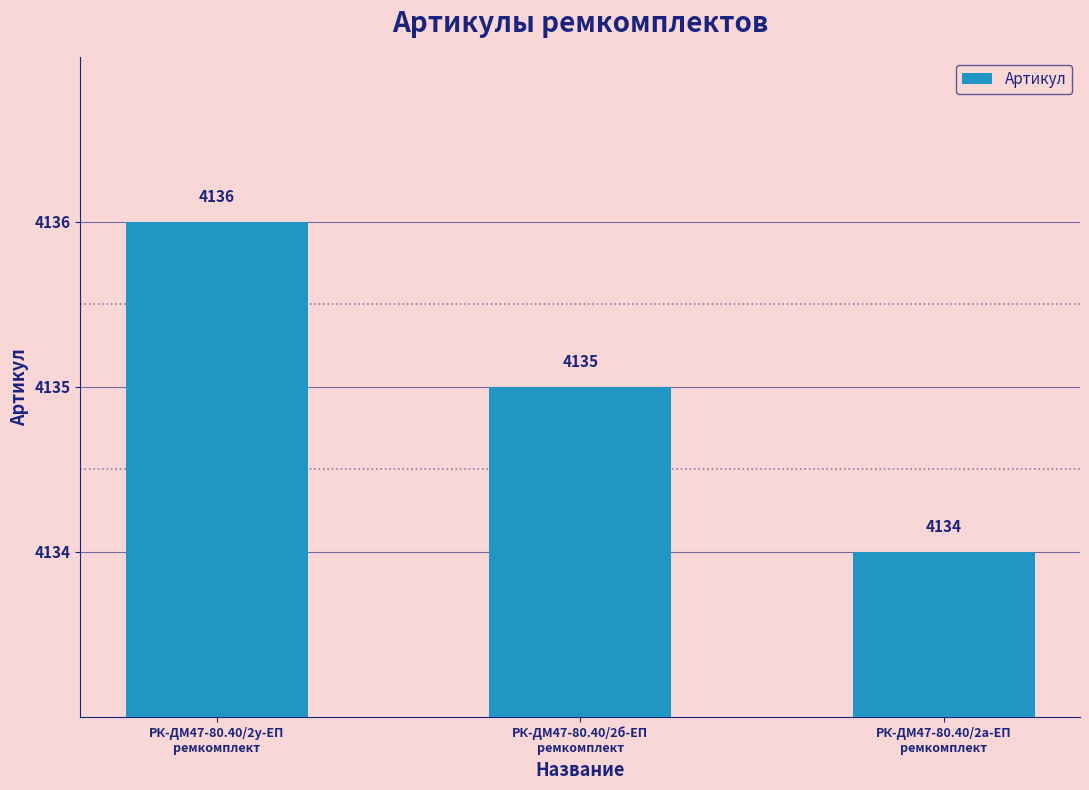

Approximately how many times larger is the value at РК-ДМ47-80.40/2у-ЕП
ремкомплект compared to РК-ДМ47-80.40/2б-ЕП
ремкомплект?

1.0